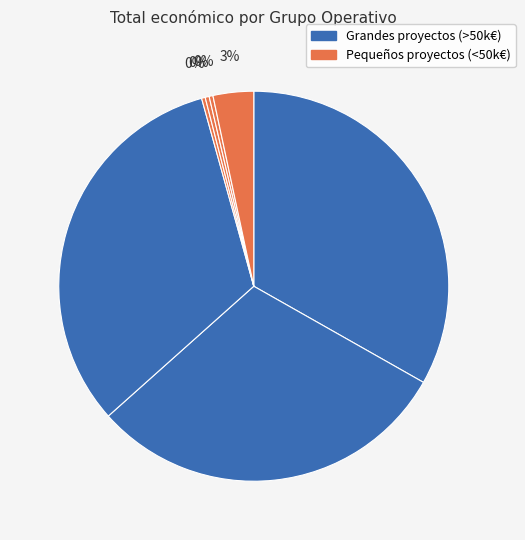

How many segments does this pie chart have?

7